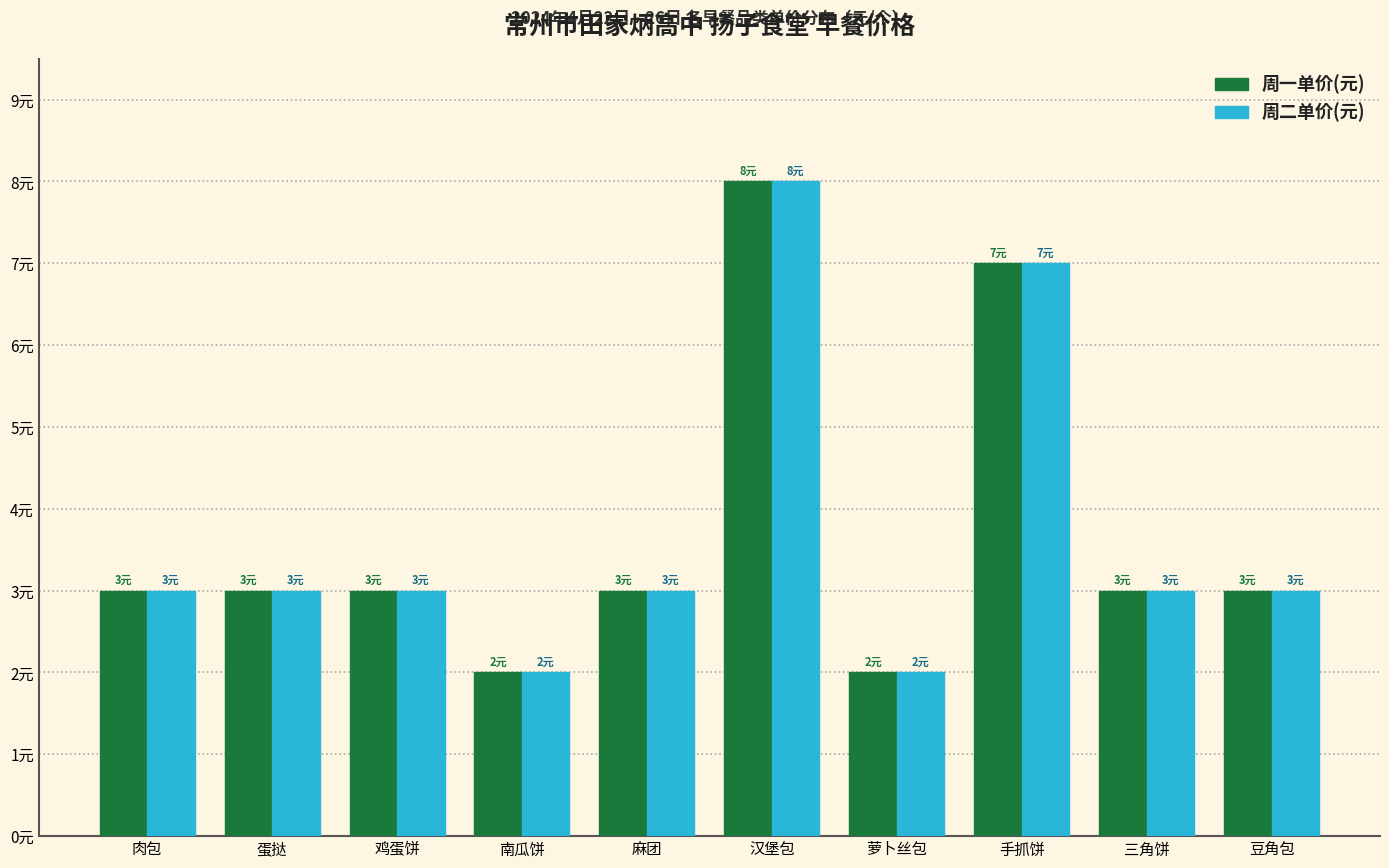

What is the minimum value shown in the chart?

2